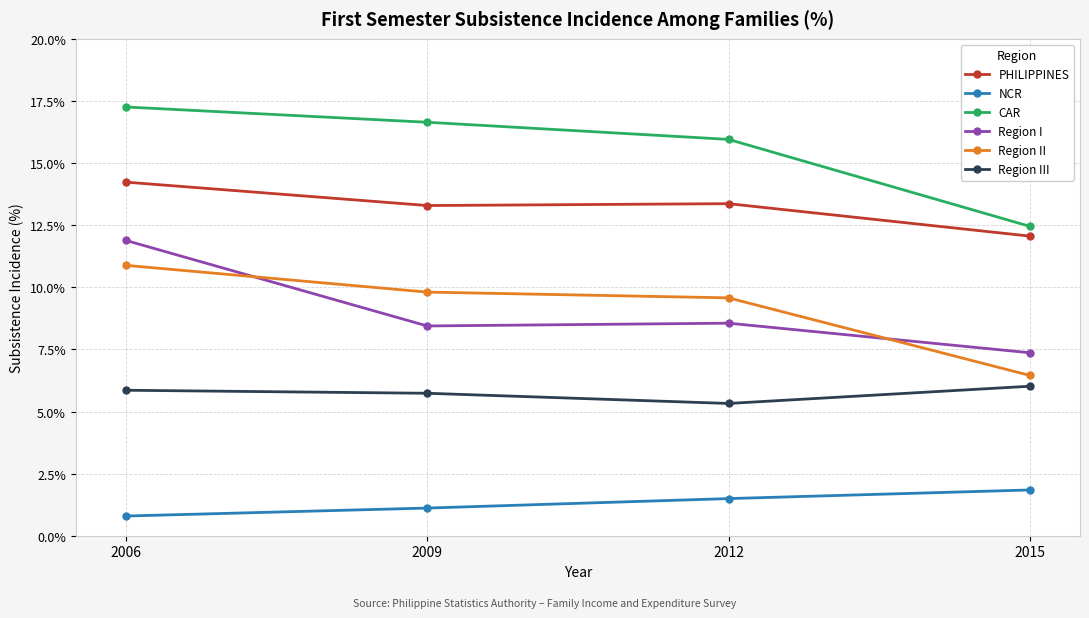

Which series has the largest total across all categories?

CAR